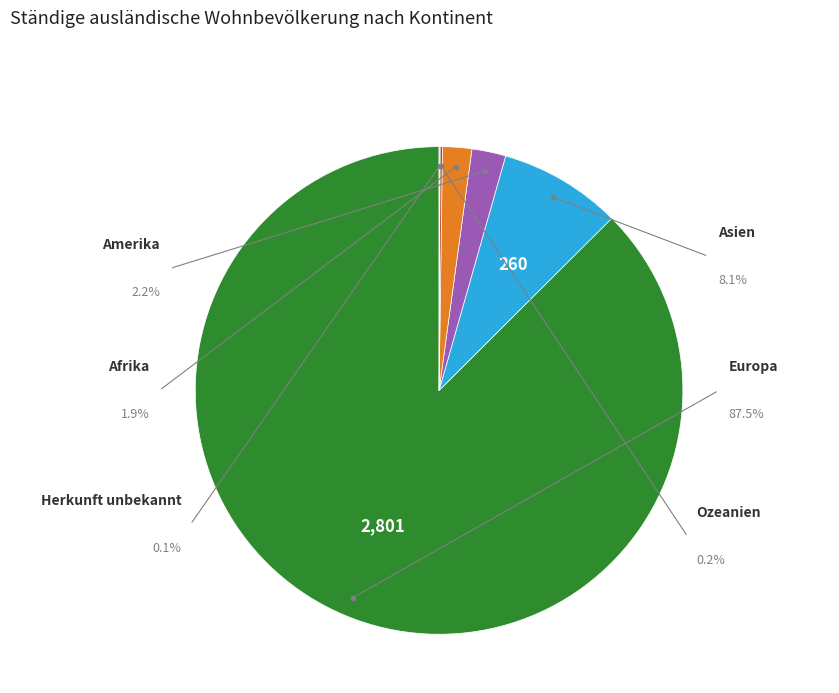

Which category has the biggest portion of the pie?

Europa